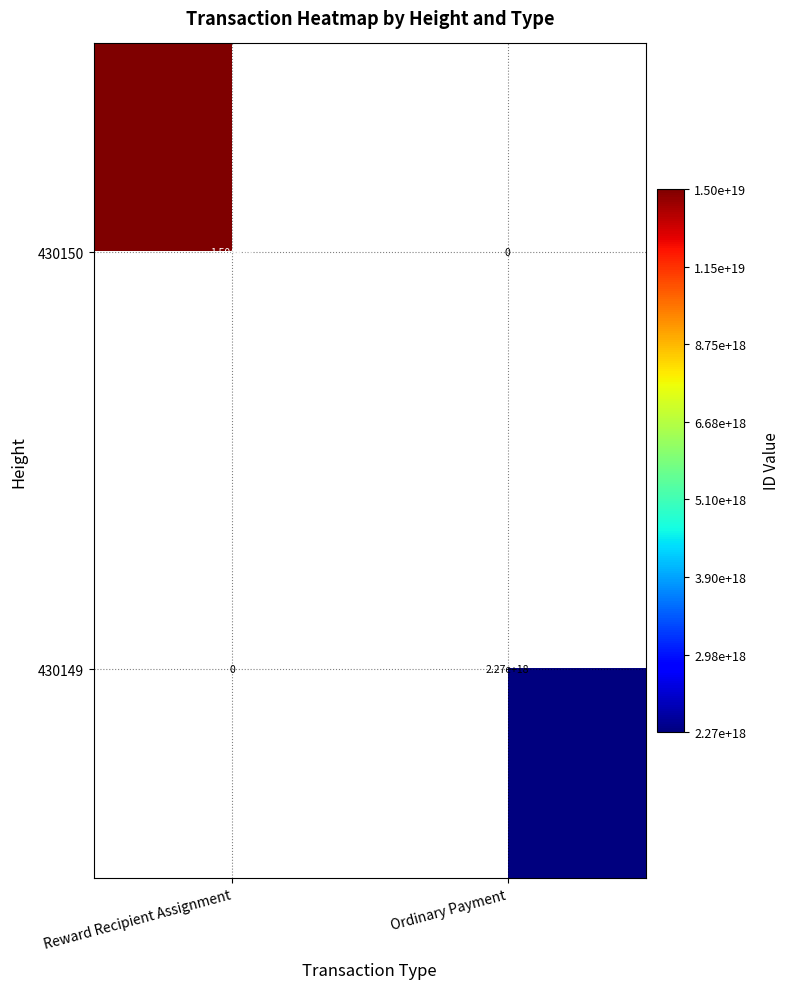

The value of 430150 at Reward Recipient Assignment is 15000000000000000000. True or false?

True